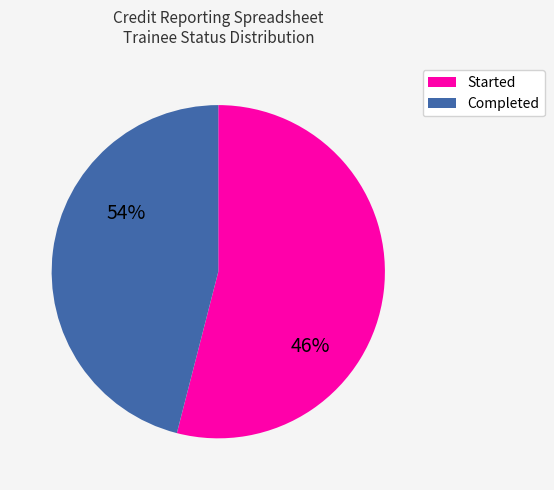

Approximately how many times larger is the value at Started compared to Completed?

1.2